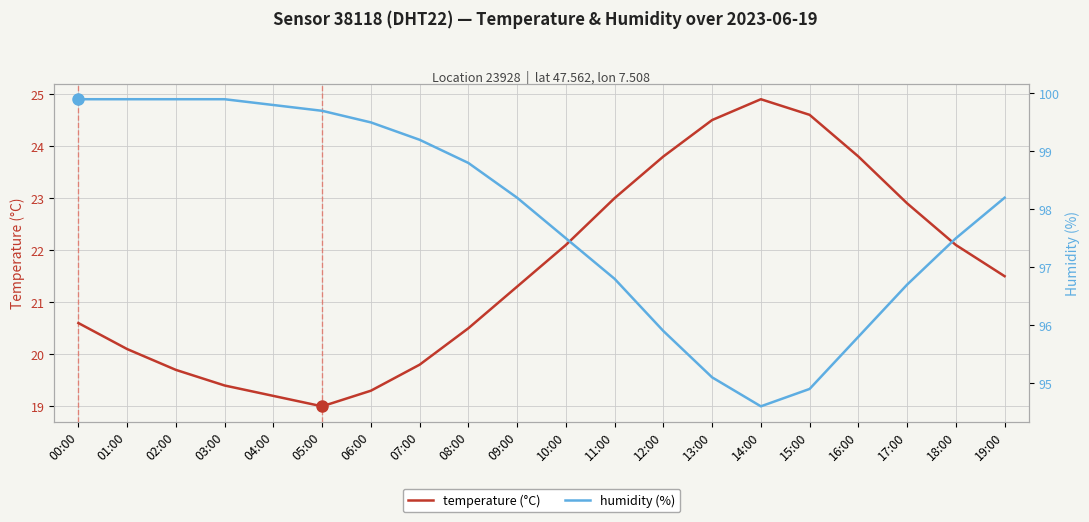

How many lines are shown in the chart?

2